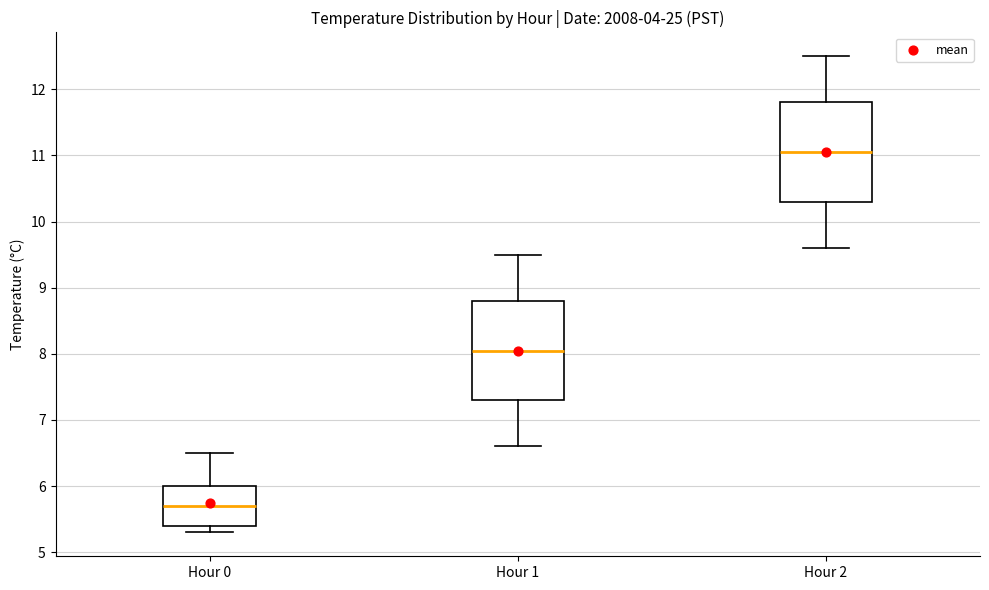

Which box's median line is the highest?

Hour 2